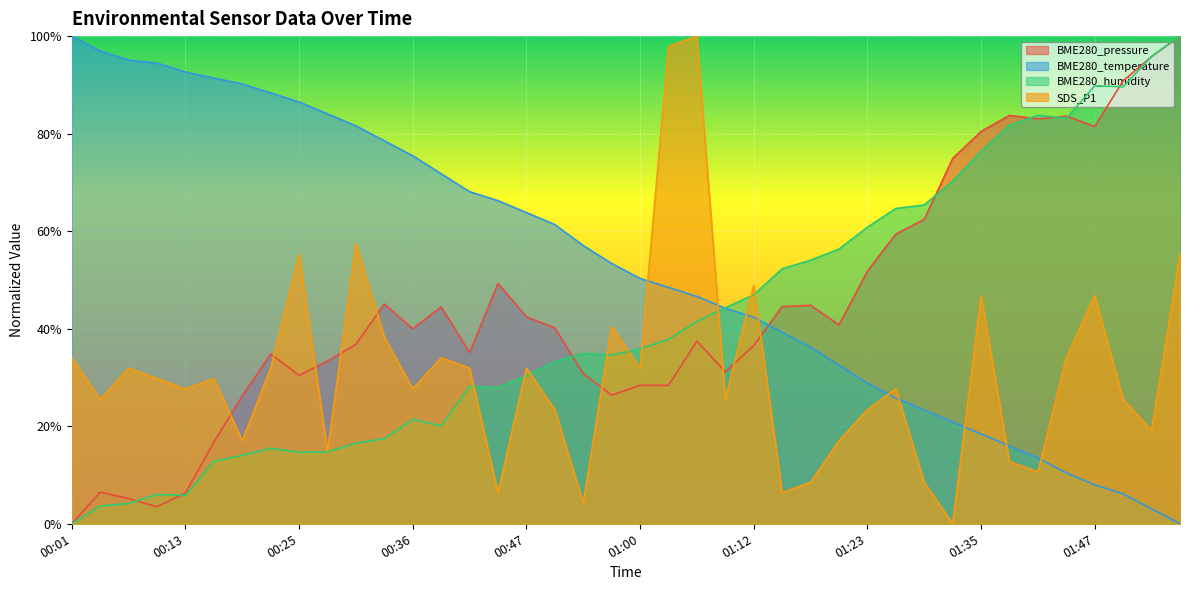

What is the difference between the maximum and minimum values in the BME280_humidity series?

1.0